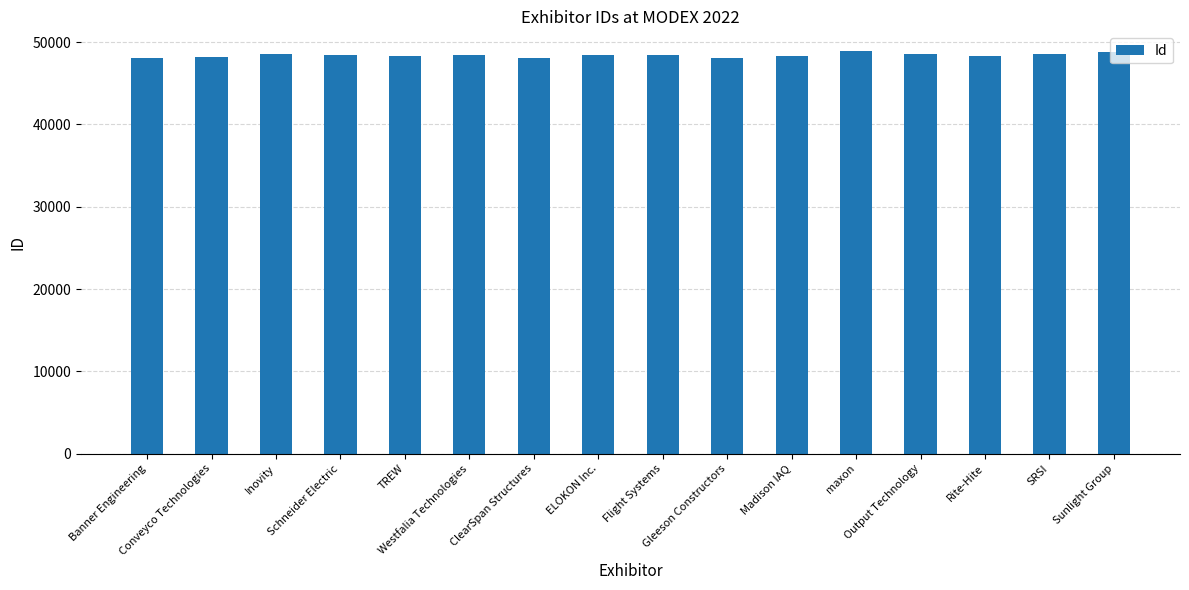

What is the greatest value displayed?

48861